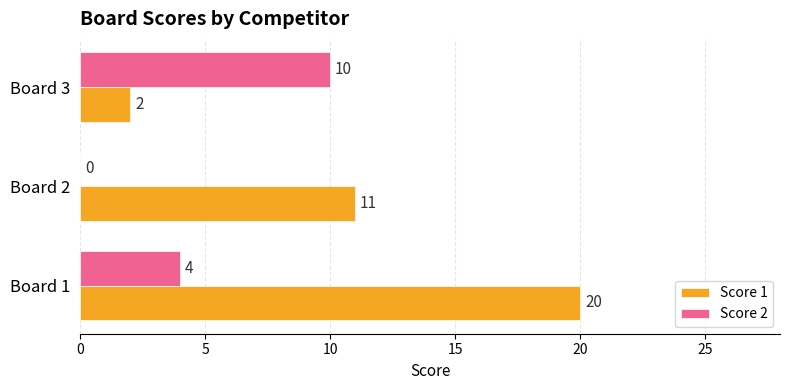

True or false: Score 1 has a value of 11 at Board 2.

True